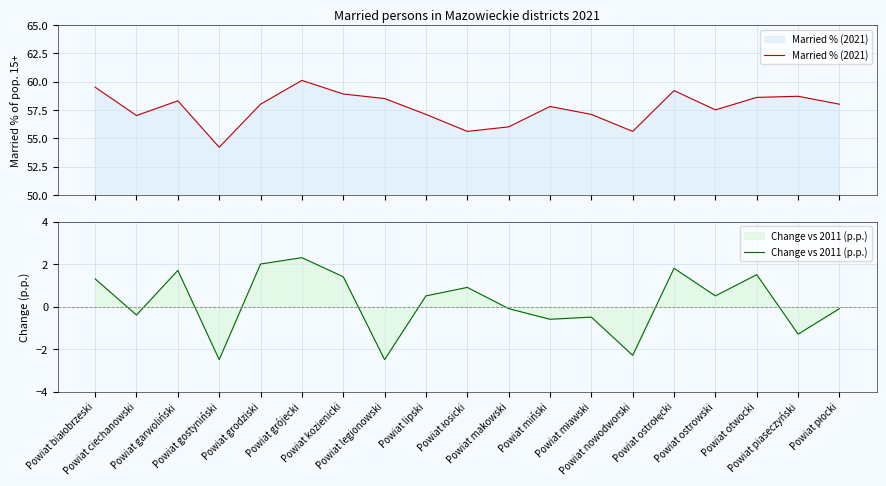

Reading left to right, extract all data points from this chart.

Married % (2021): 59.5	57.0	58.3	54.2	58.0	60.1	58.9	58.5	57.1	55.6	56.0	57.8	57.1	55.6	59.2	57.5	58.6	58.7	58.0
Change vs 2011 (p.p.): 1.3	-0.4	1.7	-2.5	2.0	2.3	1.4	-2.5	0.5	0.9	-0.1	-0.6	-0.5	-2.3	1.8	0.5	1.5	-1.3	-0.1